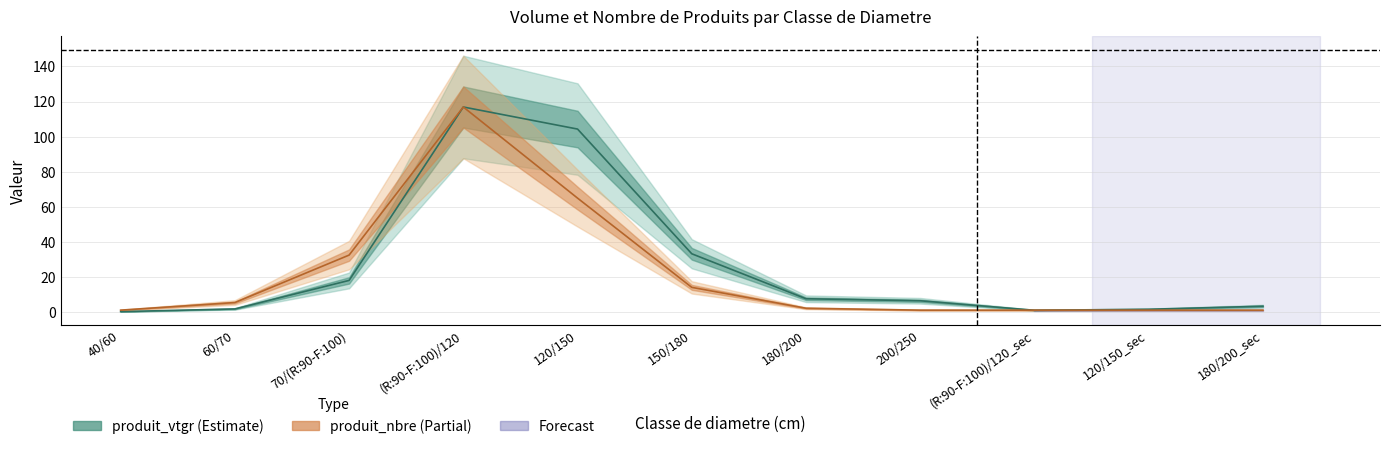

Count the number of data series in this chart.

2